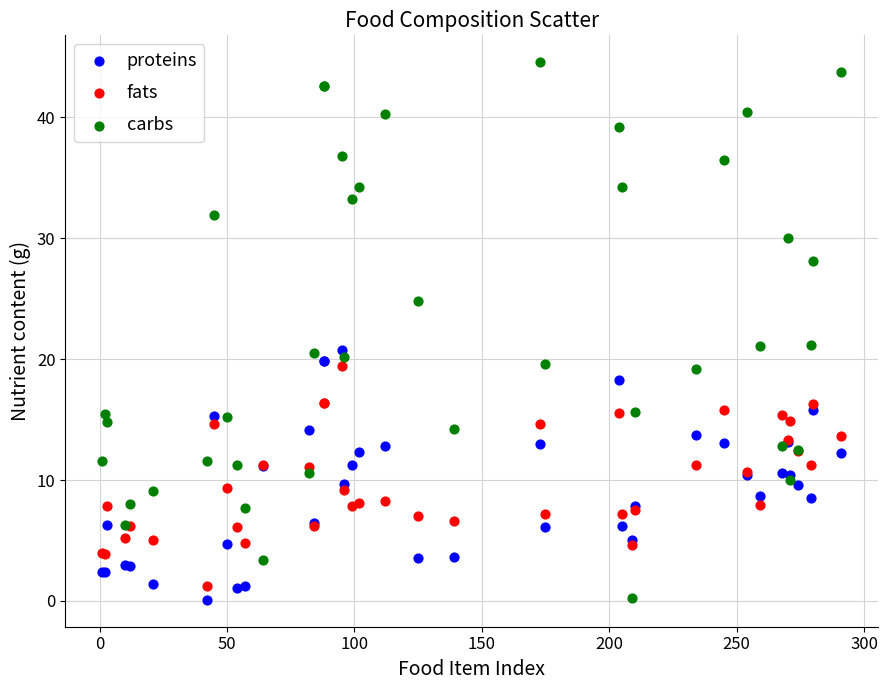

Which series has the largest Y range (max minus min)?

carbs